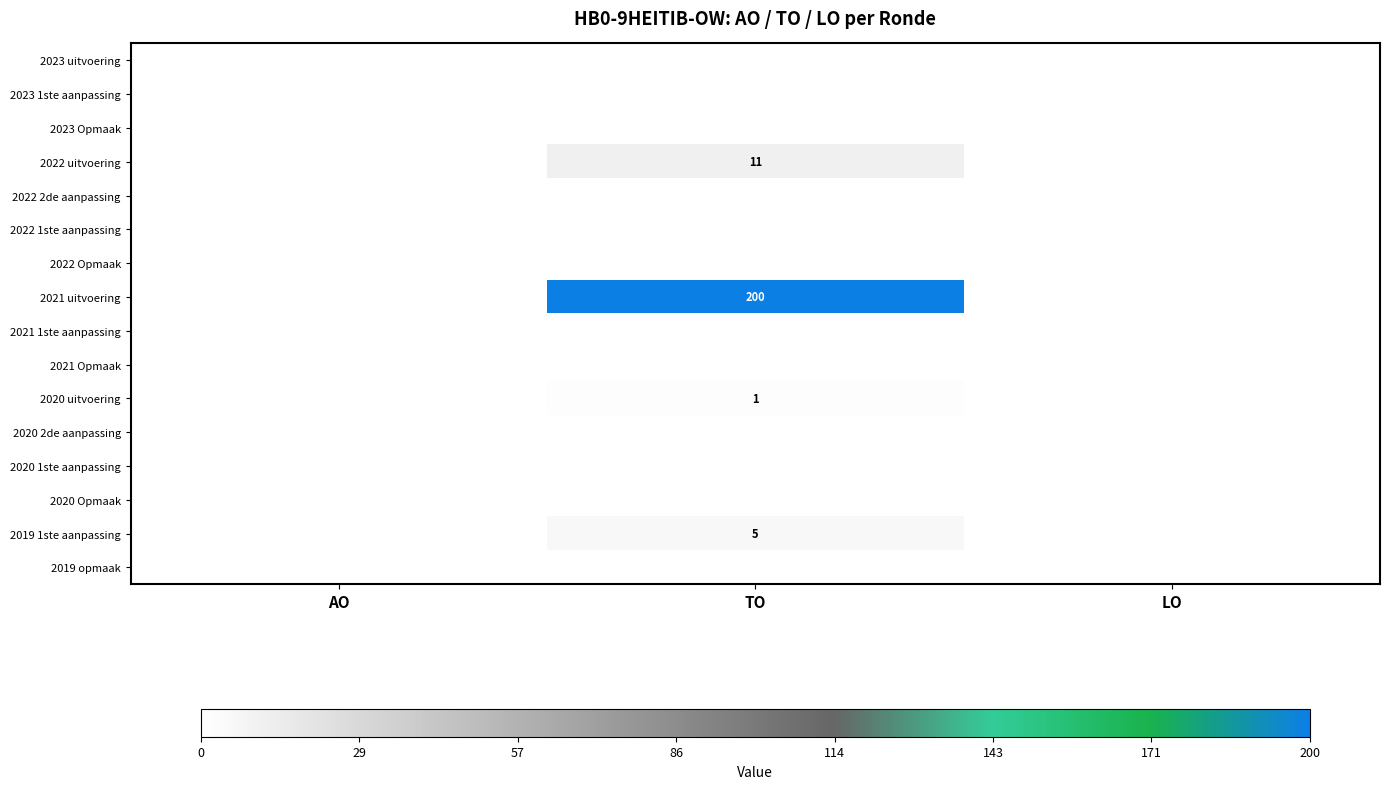

The value of 2022 Opmaak at TO is 0. True or false?

True